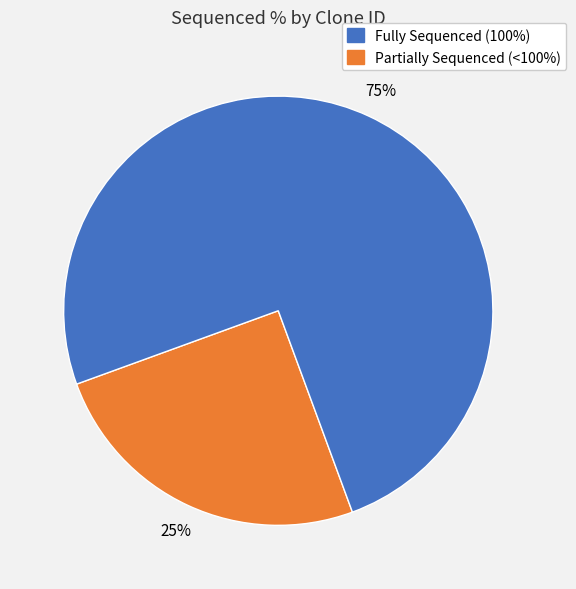

To the nearest percent, what is the difference between the largest and smallest slice percentages?

50%